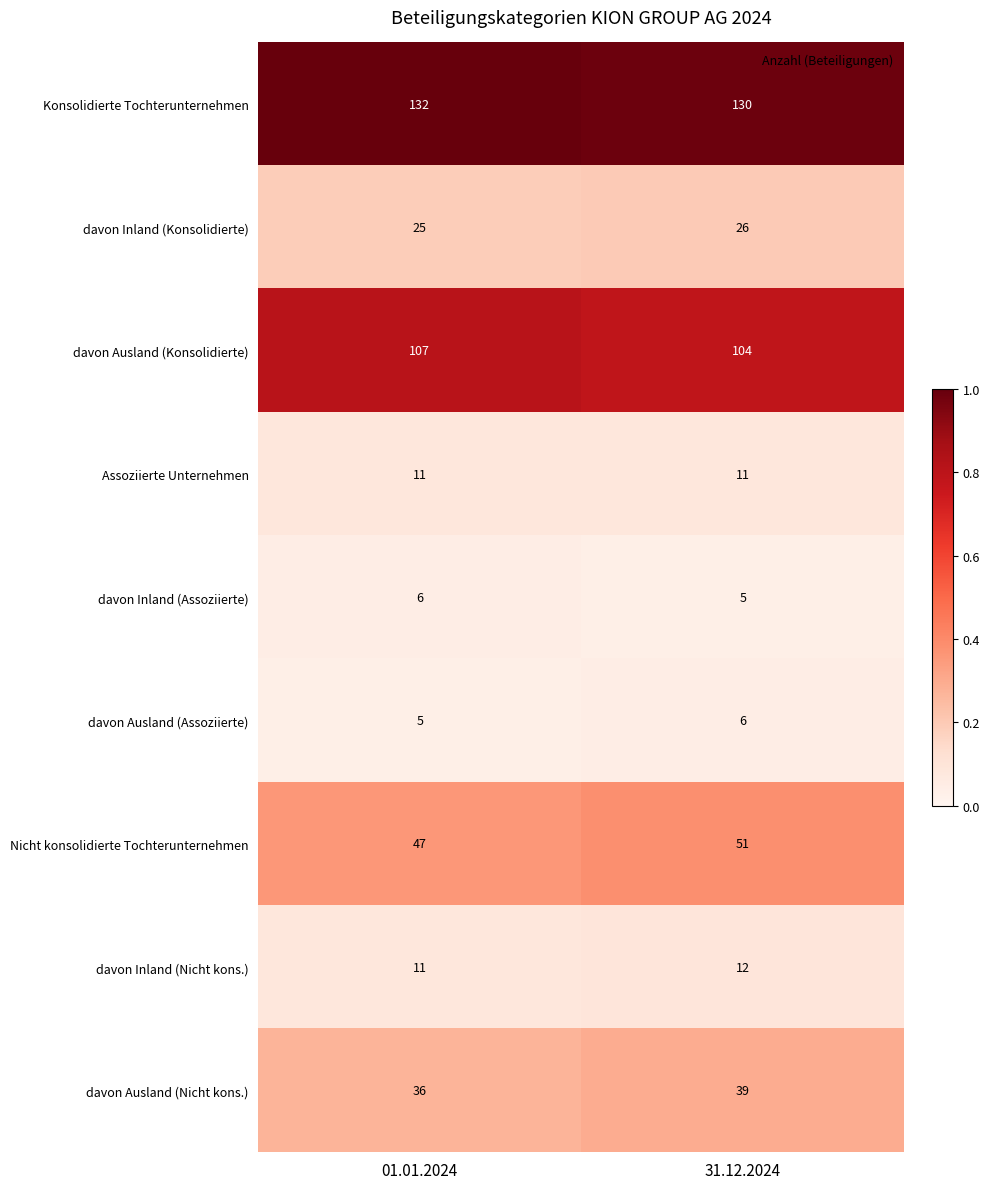

Reading right to left, list all the values displayed in this chart.

Konsolidierte Tochterunternehmen: 31.12.2024=130	01.01.2024=132
davon Inland (Konsolidierte): 31.12.2024=26	01.01.2024=25
davon Ausland (Konsolidierte): 31.12.2024=104	01.01.2024=107
Assoziierte Unternehmen: 31.12.2024=11	01.01.2024=11
davon Inland (Assoziierte): 31.12.2024=5	01.01.2024=6
davon Ausland (Assoziierte): 31.12.2024=6	01.01.2024=5
Nicht konsolidierte Tochterunternehmen: 31.12.2024=51	01.01.2024=47
davon Inland (Nicht kons.): 31.12.2024=12	01.01.2024=11
davon Ausland (Nicht kons.): 31.12.2024=39	01.01.2024=36